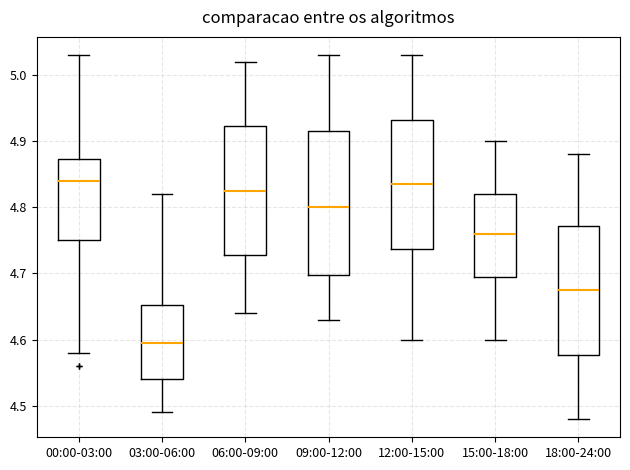

Where does the upper whisker of the box for 03:00-06:00 end on the y-axis? The values are not printed on the chart, so give them approximately, as read against the axis.

4.82